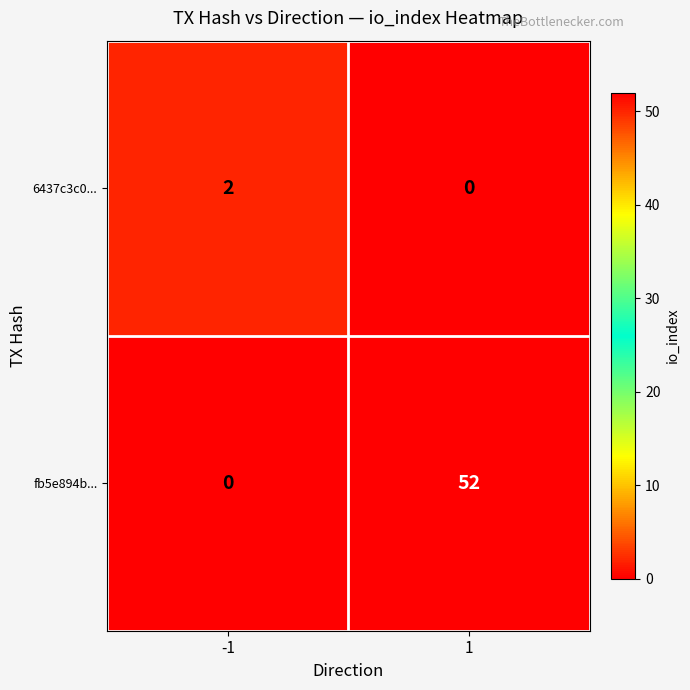

Rank the series at -1 from highest to lowest value.

6437c3c0..., fb5e894b...